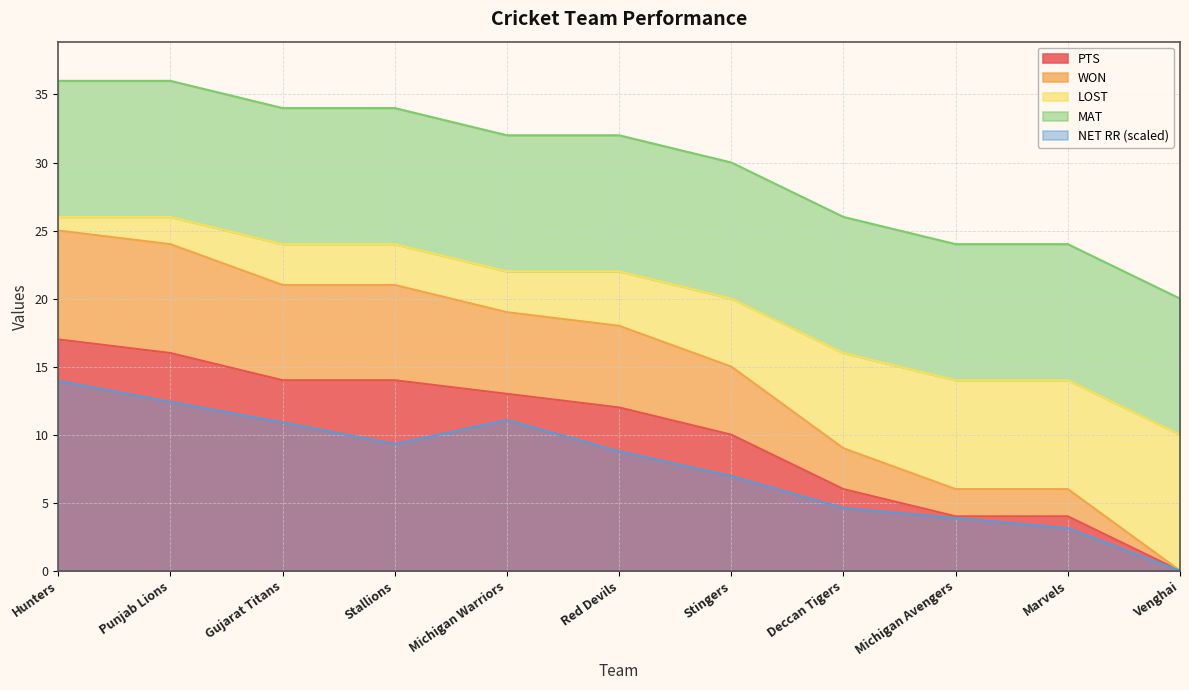

True or false: LOST has a value of 9.0 at Deccan Tigers.

True